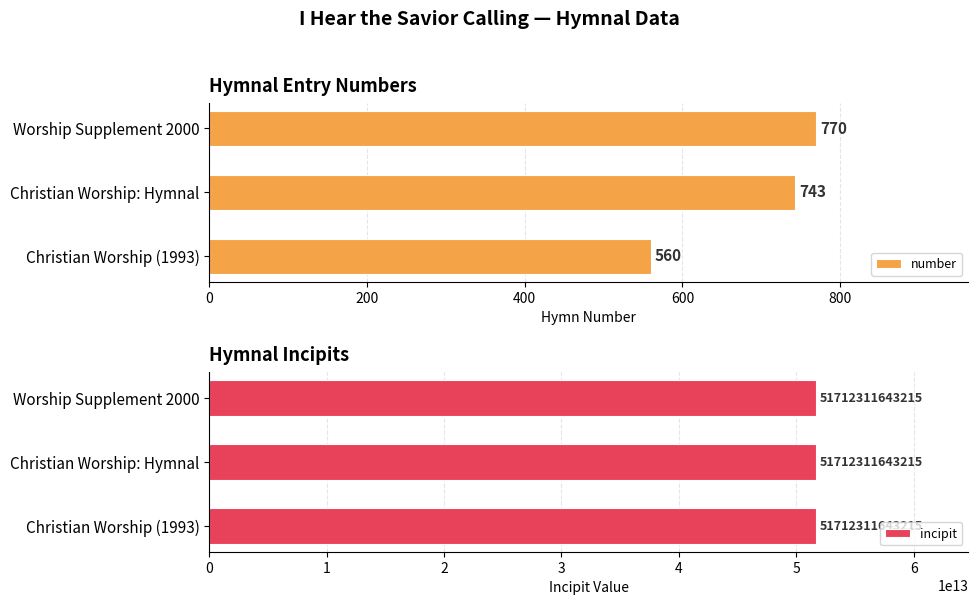

Which series changed the most between 200 and 400?

number